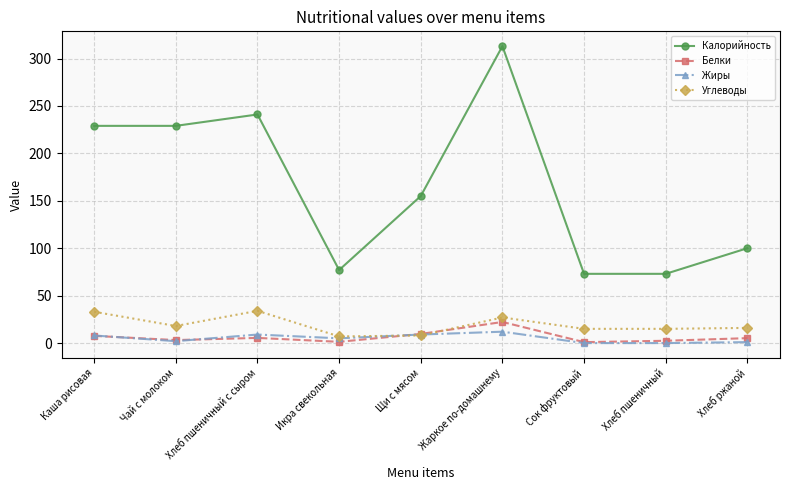

How many lines are shown in the chart?

4